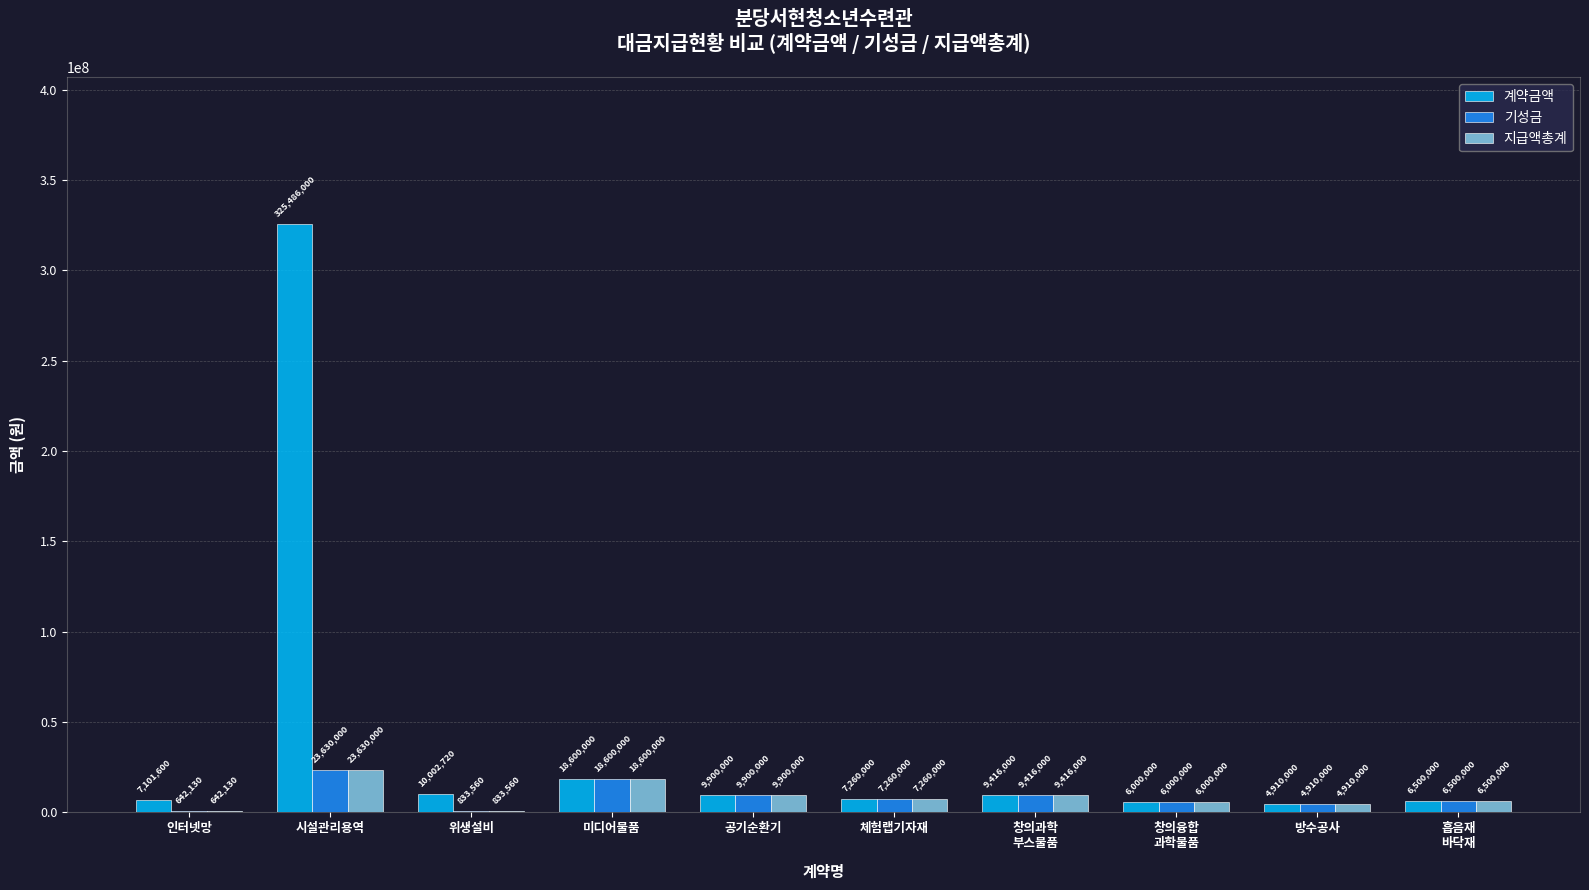

What is the sum of the 기성금 values at 공기순환기 and 인터넷망?

10542130